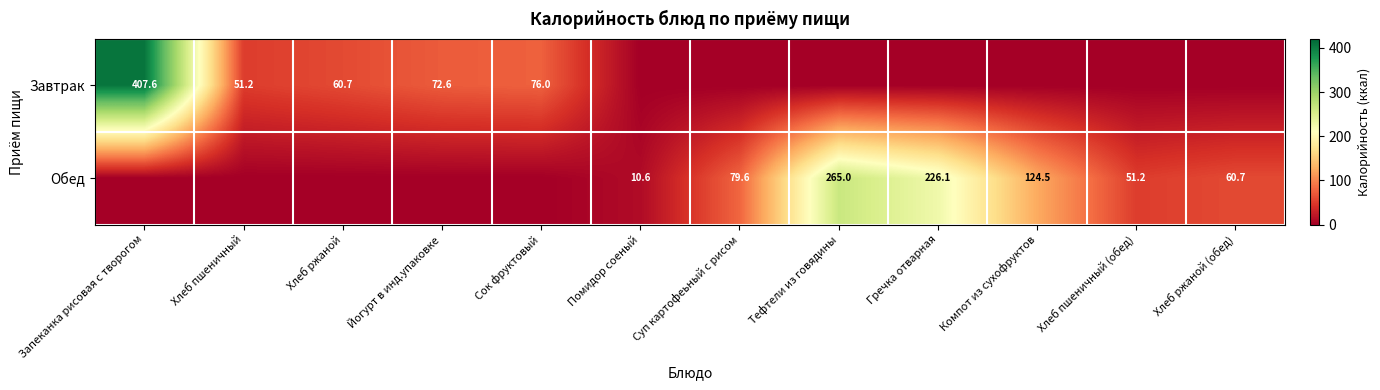

The value of Обед at Хлеб пшеничный (обед) is 81.3. True or false?

False